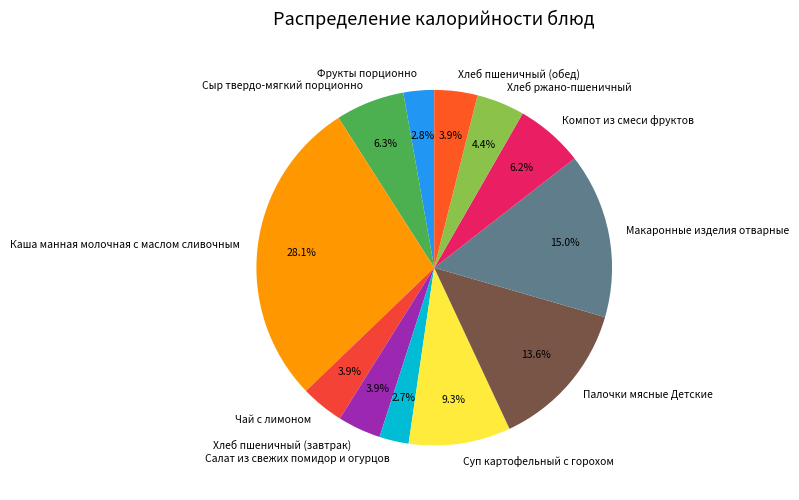

Combined, what portion of the pie is Салат из свежих помидор и огурцов and Хлеб пшеничный (завтрак)?

6.6%